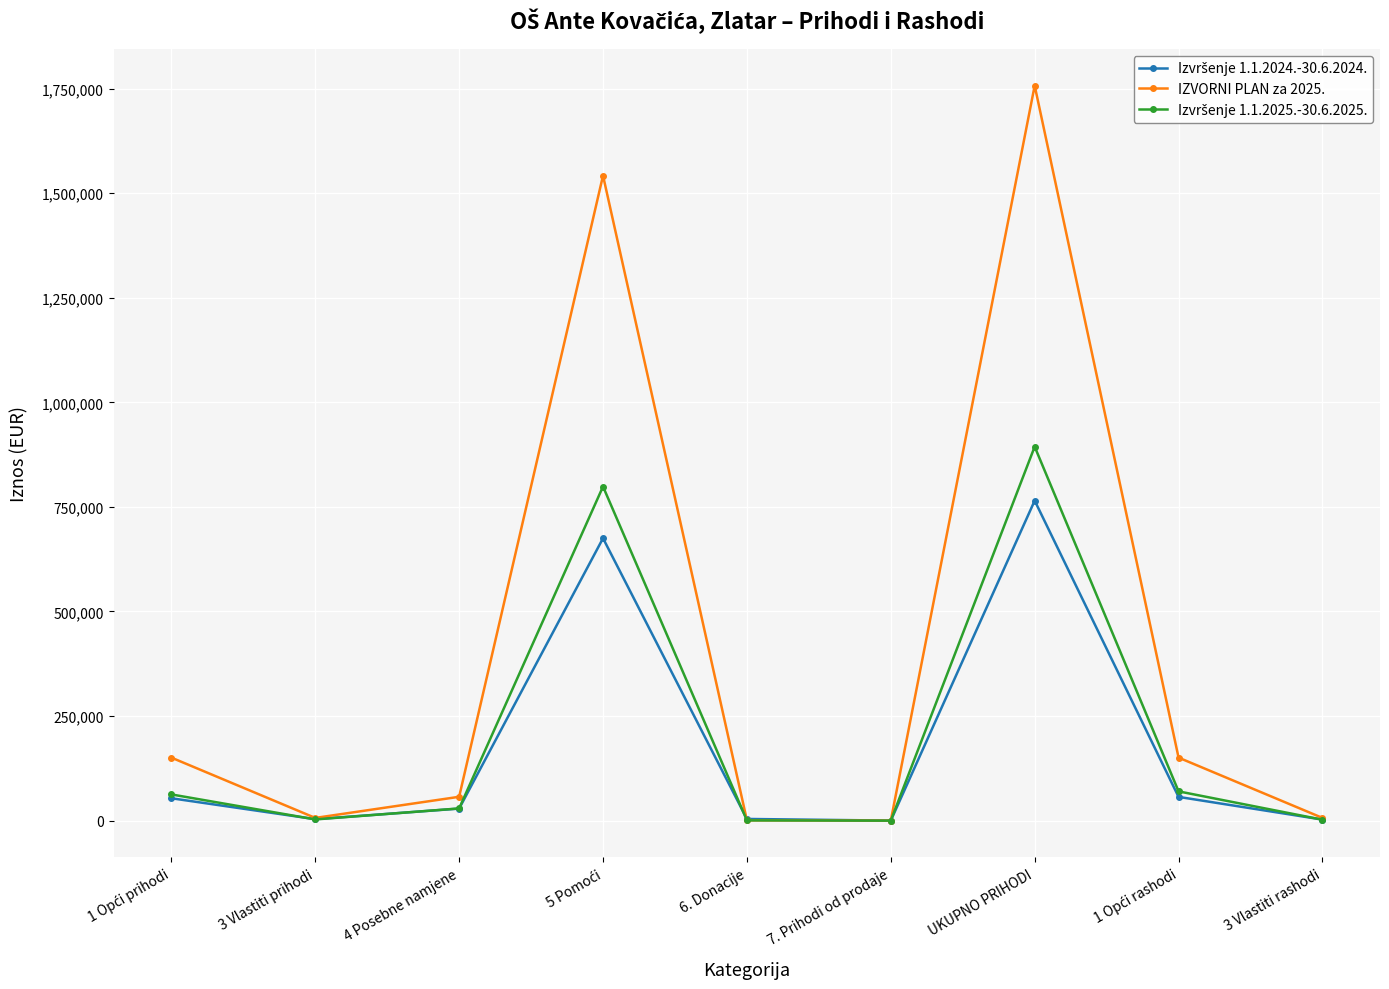

What is the greatest value displayed?

1757156.0